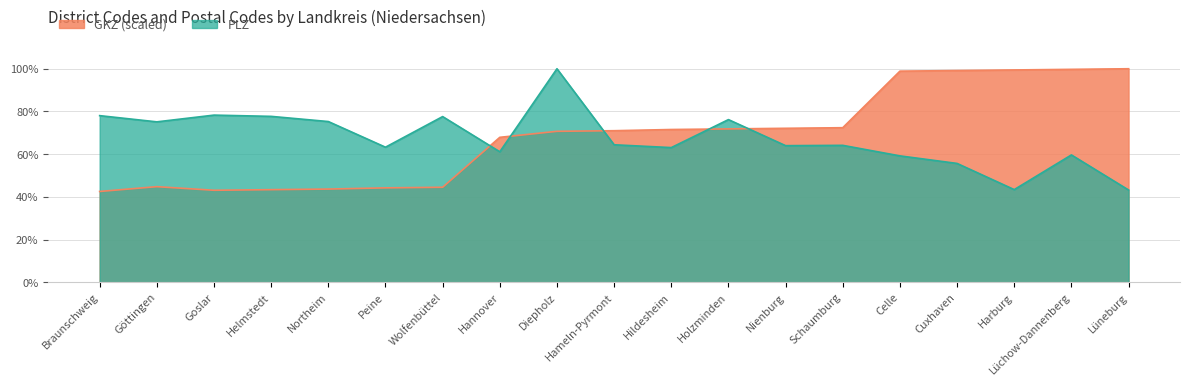

What is the average value of the GKZ (scaled) series?

0.7